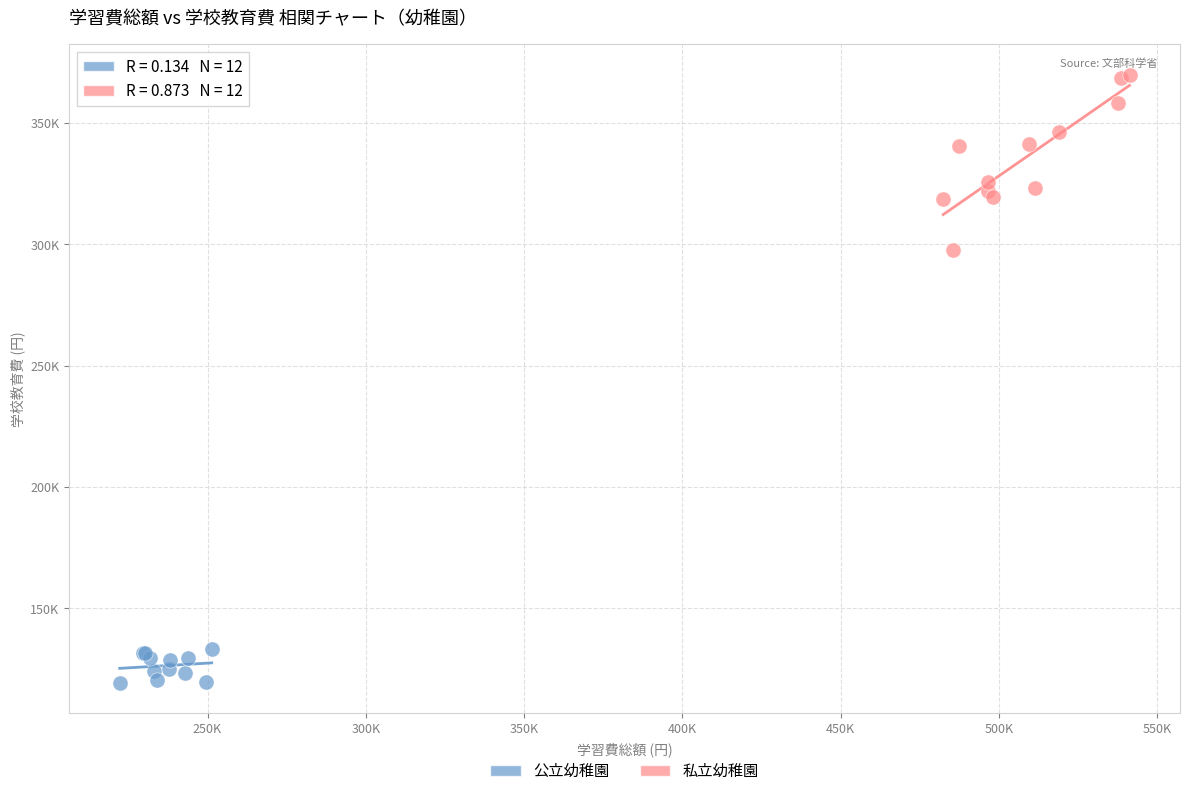

What are all the series names shown in the legend?

公立幼稚園, 私立幼稚園